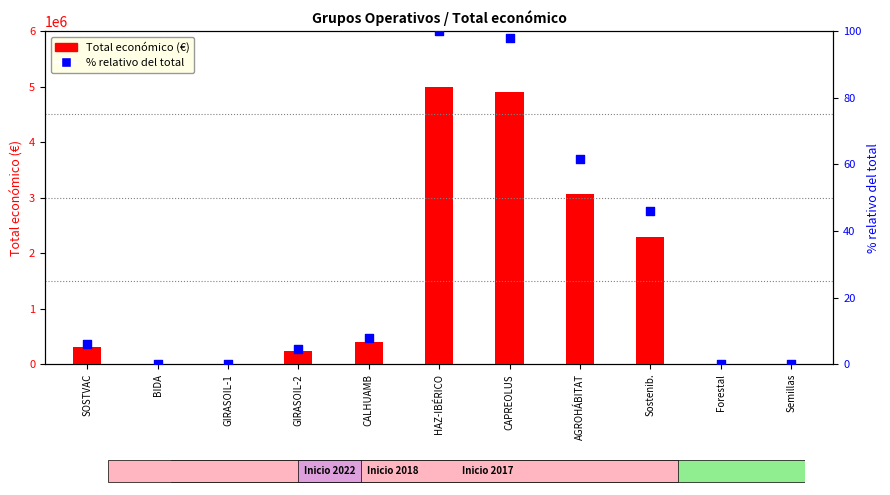

Which series has the widest spread of Y values?

Total económico (€)